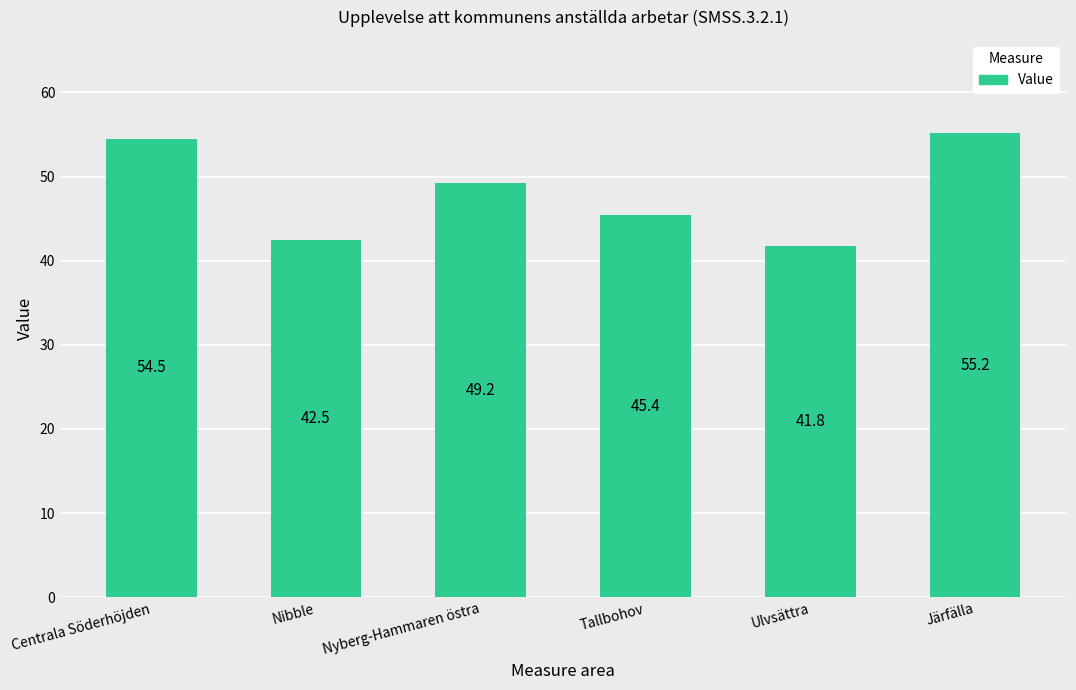

Where is the data nearest to the value 48?

Nyberg-Hammaren östra